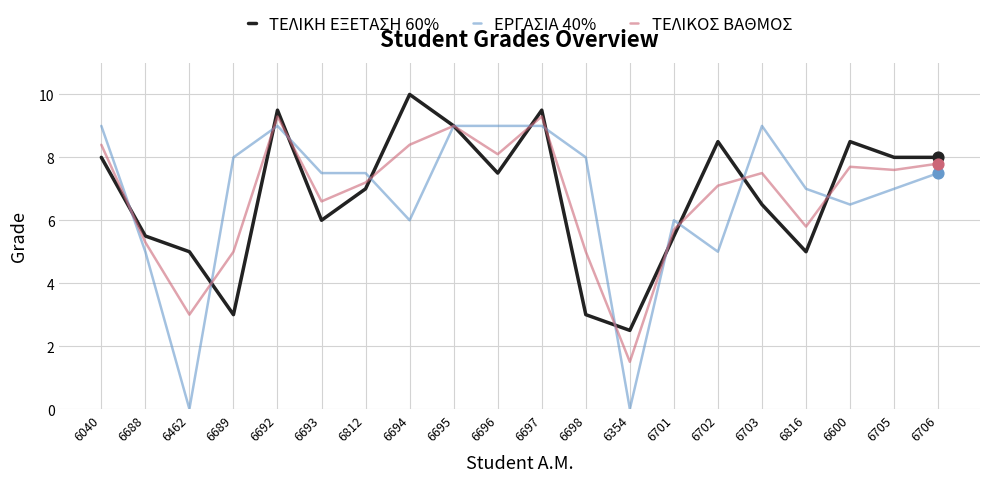

What is the total value across all series at 6696?

24.6